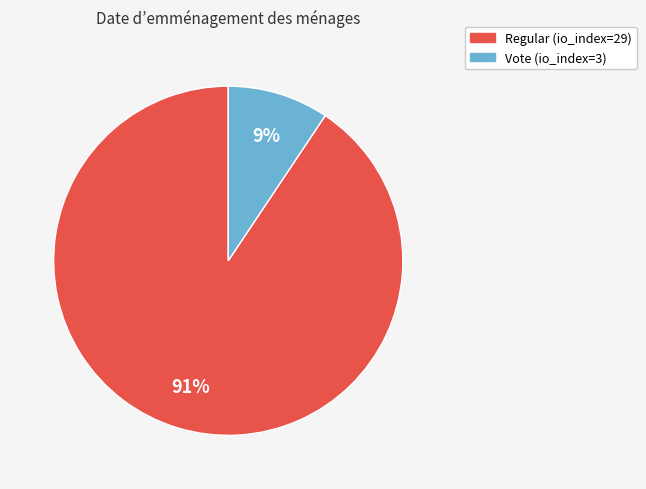

How many segments does this pie chart have?

2